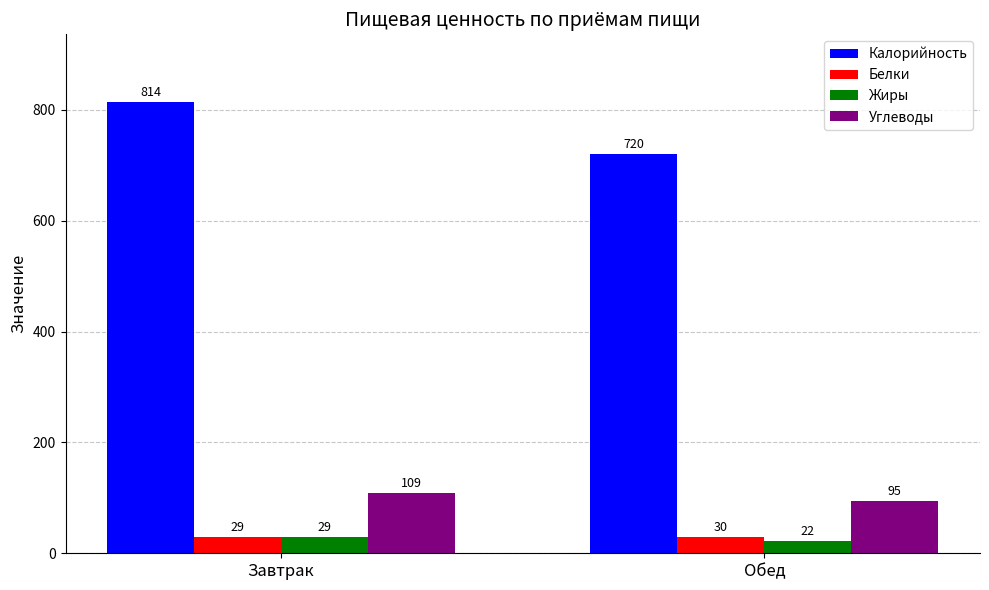

At which category does the chart reach its peak across all series?

Завтрак